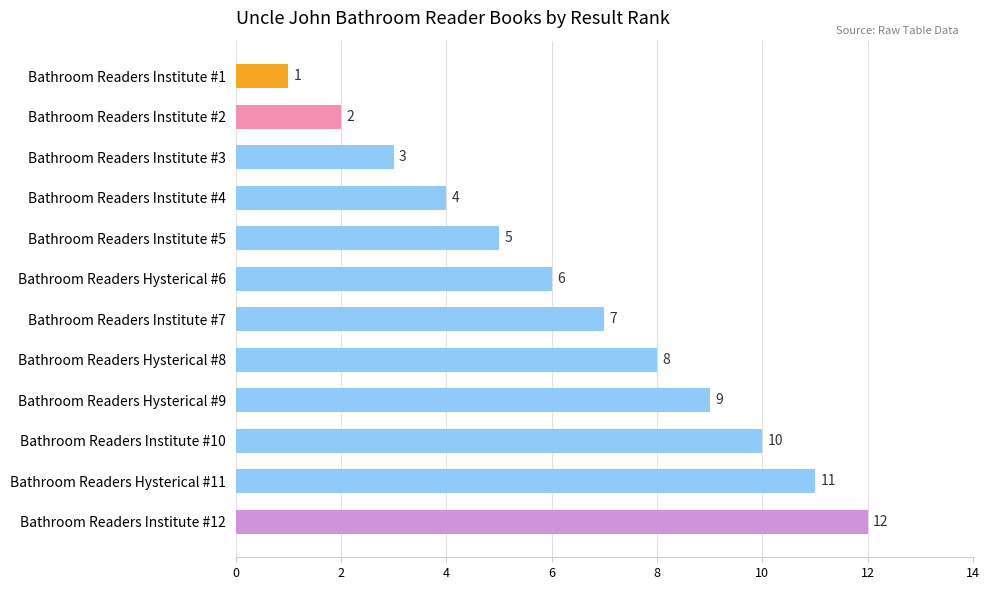

What is the maximum value shown in the chart?

12